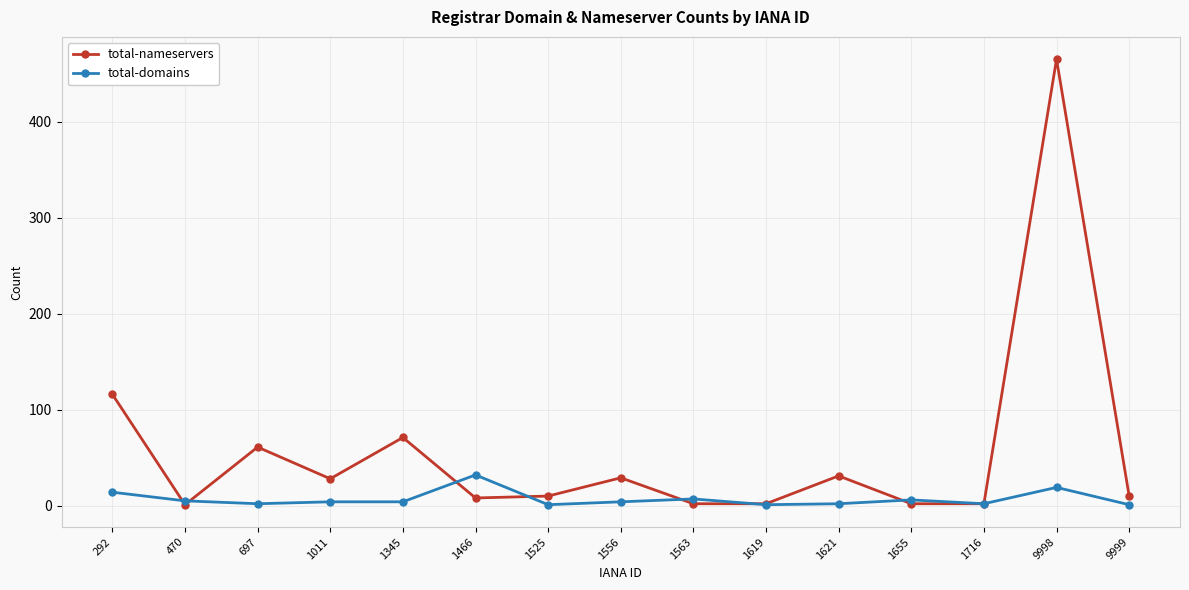

Rank the series by their average value, from lowest to highest.

total-domains, total-nameservers